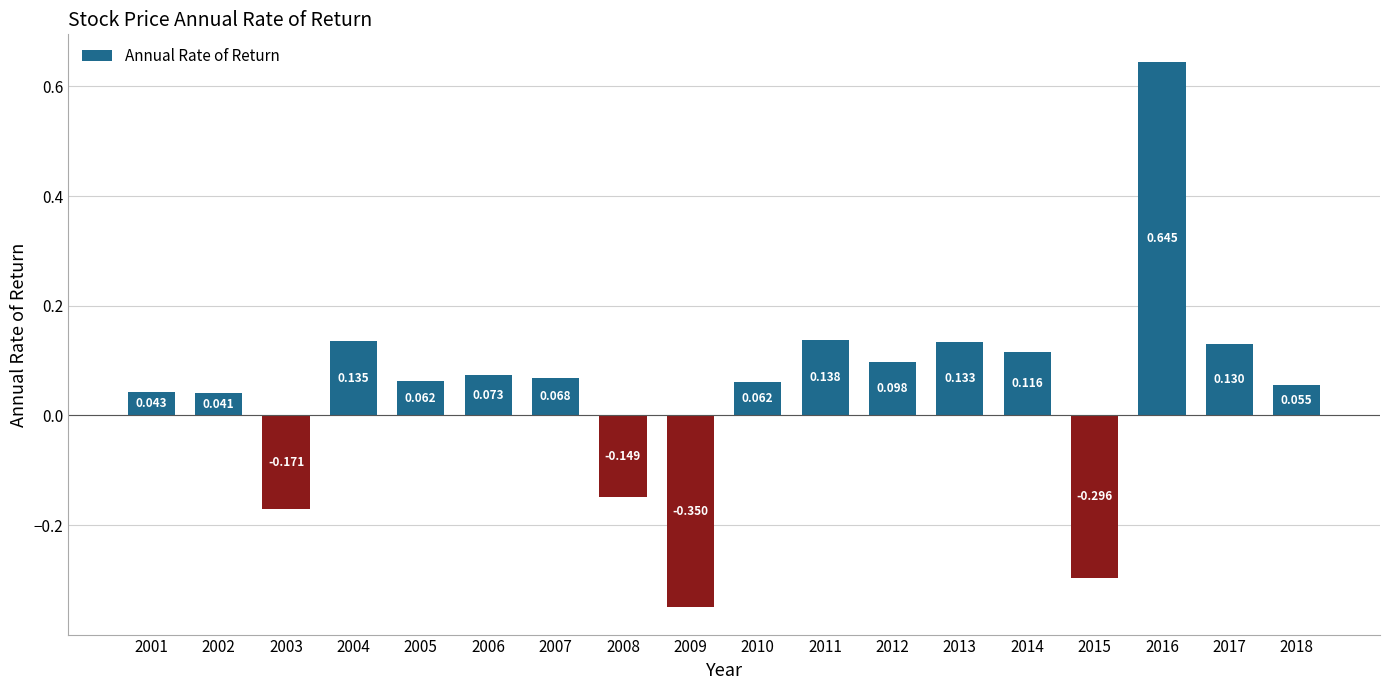

Rank the categories by value from highest to lowest.

2016, 2011, 2004, 2013, 2017, 2014, 2012, 2006, 2007, 2005, 2010, 2018, 2001, 2002, 2008, 2003, 2015, 2009